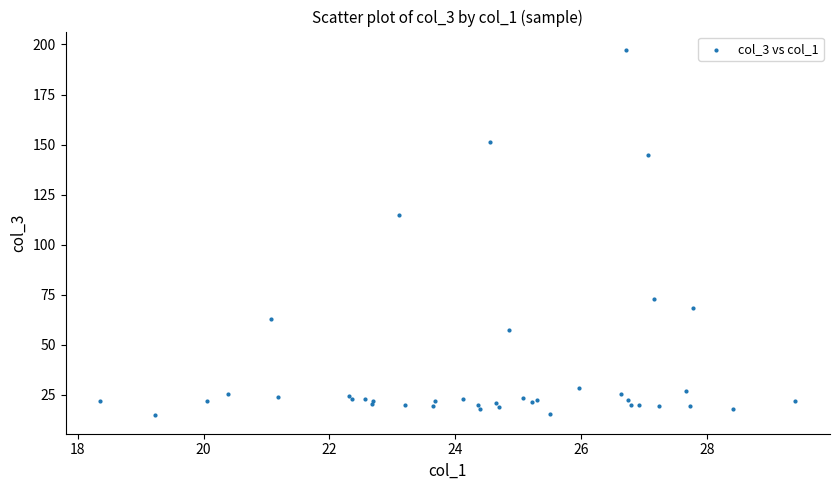

What Y value in the scatter plot is closest to 106?

114.9